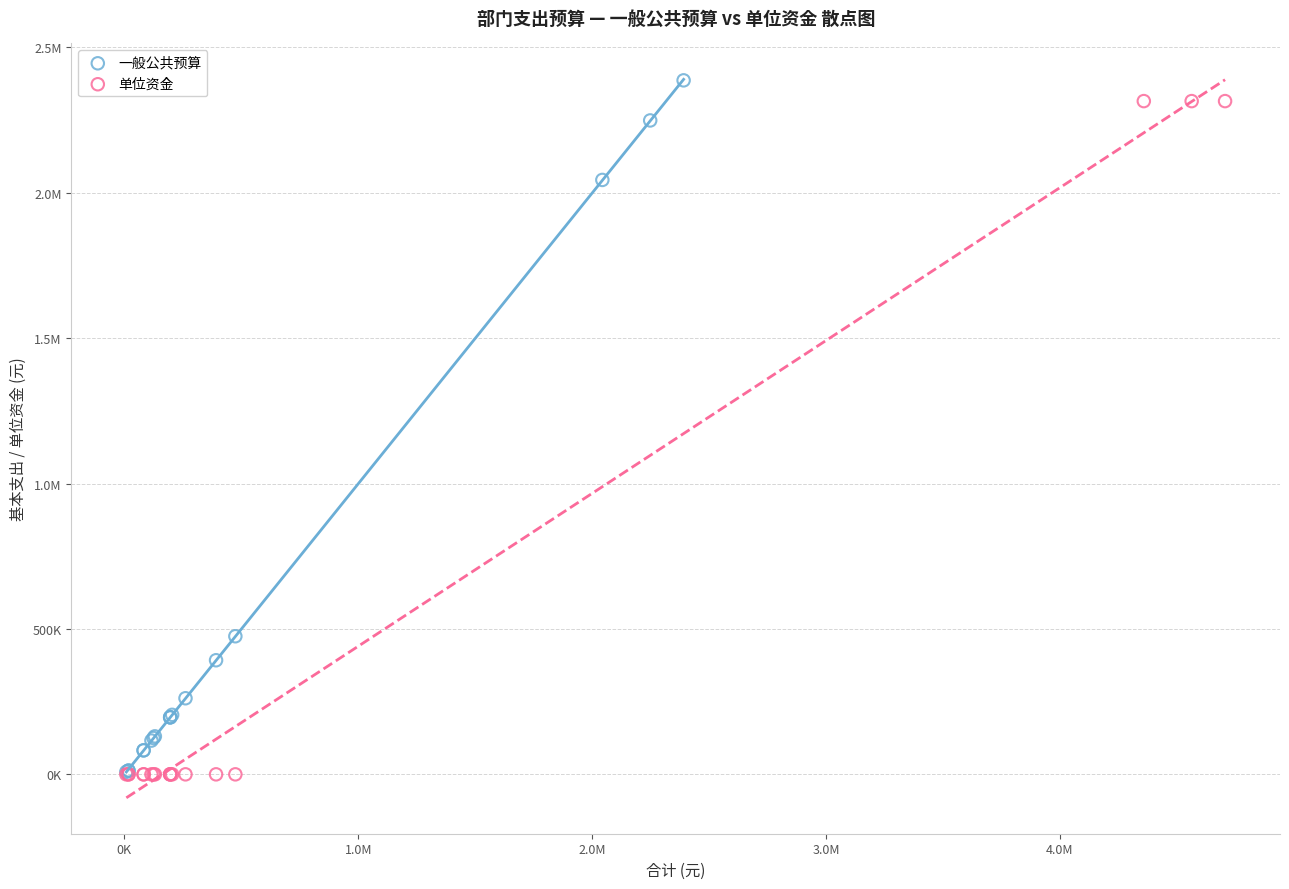

What are all the series names shown in the legend?

一般公共预算, 单位资金